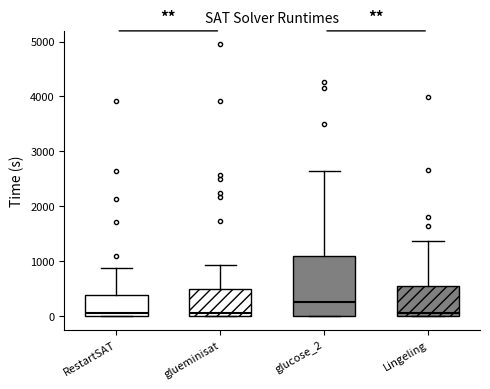

Where does the upper whisker of the box for glucose_2 end on the y-axis? The values are not printed on the chart, so give them approximately, as read against the axis.

2600